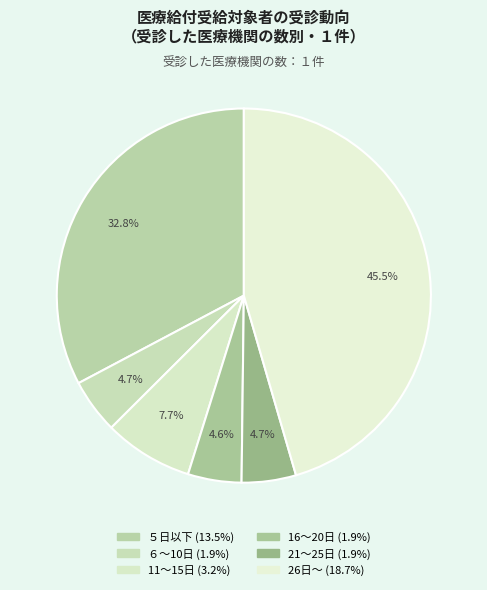

To the nearest percent, what portion does 26日～ represent?

45%